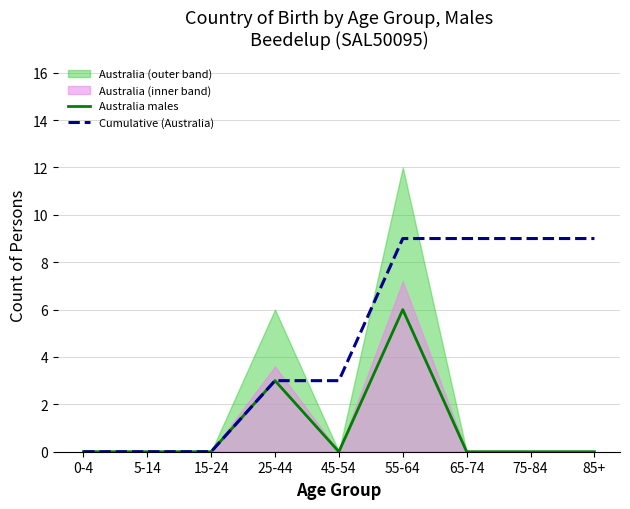

True or false: Australia males and Cumulative (Australia) intersect in this chart.

False